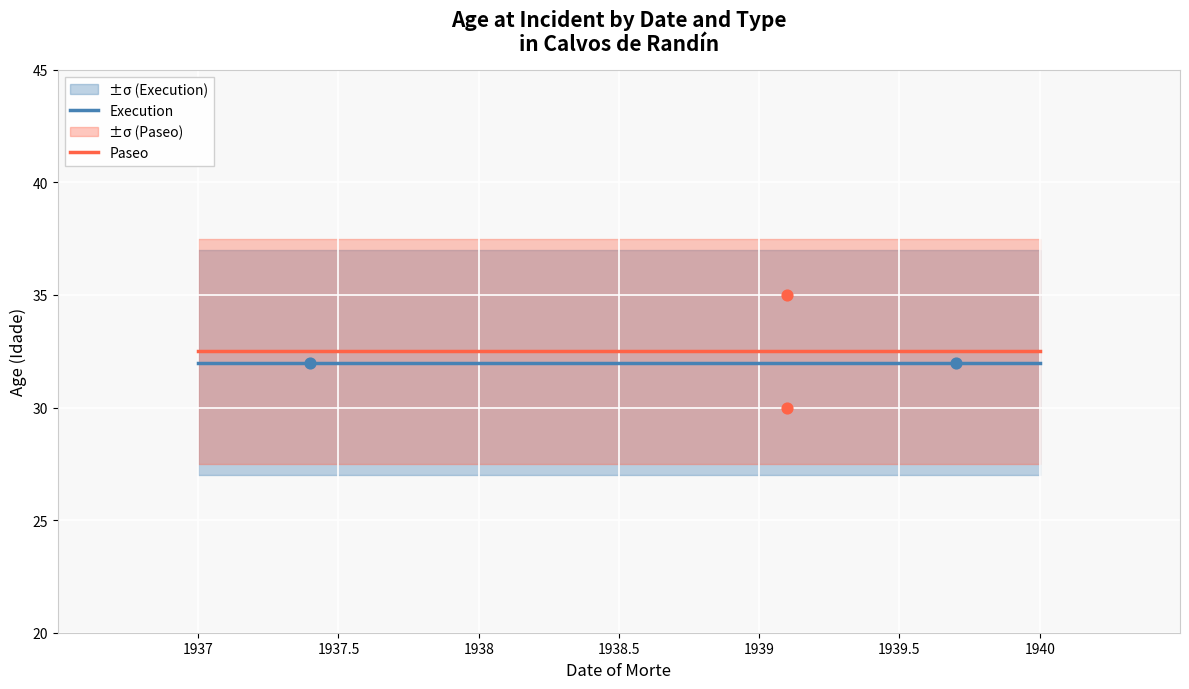

What are all the series names shown in the legend?

Execution, Paseo